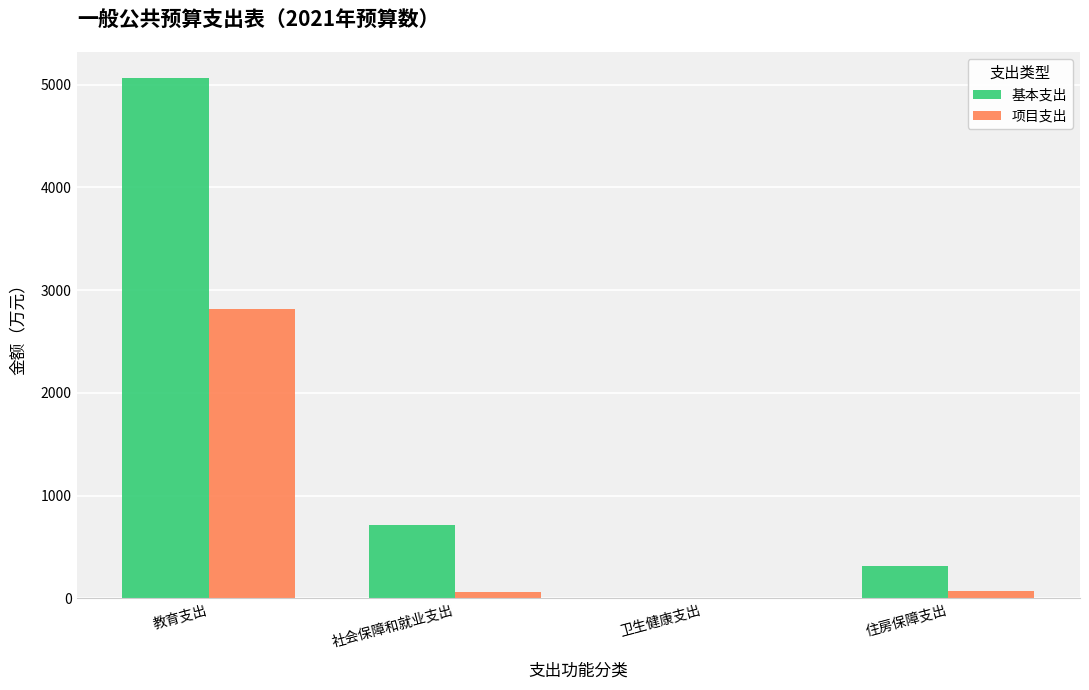

Which series changed the most between 社会保障和就业支出 and 卫生健康支出?

基本支出